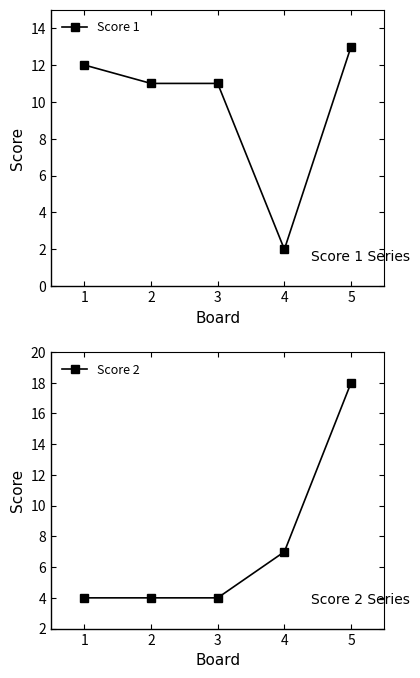

Reading left to right, transcribe all the data shown in this chart.

Score 1: 12	11	11	2	13
Score 2: 4	4	4	7	18